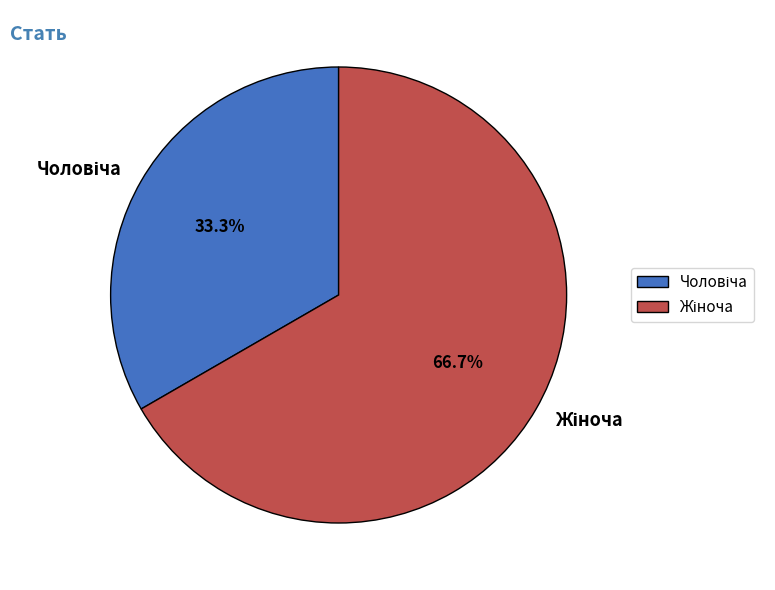

Is there any slice that represents more than half of the pie?

Yes